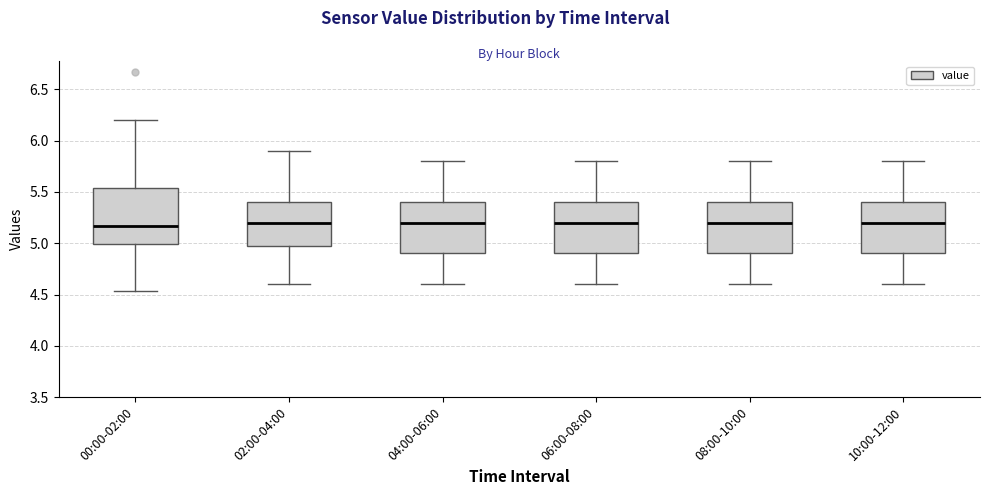

Reading left to right, transcribe this box plot: for each box, give where its median line is, the range the box spans, and where its two whiskers end, as read against the y-axis. The values are not printed on the chart, so give them approximately, as read against the axis.

00:00-02:00: median 5.15, box 5.00 to 5.55, whiskers 4.55 to 6.20
02:00-04:00: median 5.20, box 5.00 to 5.40, whiskers 4.60 to 5.90
04:00-06:00: median 5.20, box 4.90 to 5.40, whiskers 4.60 to 5.80
06:00-08:00: median 5.20, box 4.90 to 5.40, whiskers 4.60 to 5.80
08:00-10:00: median 5.20, box 4.90 to 5.40, whiskers 4.60 to 5.80
10:00-12:00: median 5.20, box 4.90 to 5.40, whiskers 4.60 to 5.80